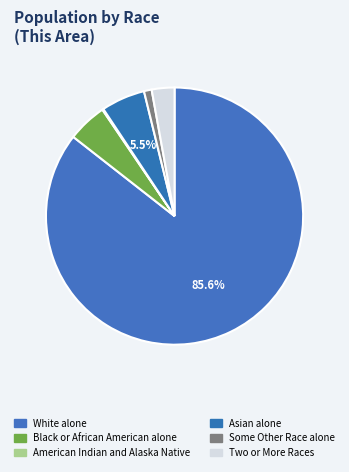

What is the total percentage of American Indian and Alaska Native and White alone?

85.7%